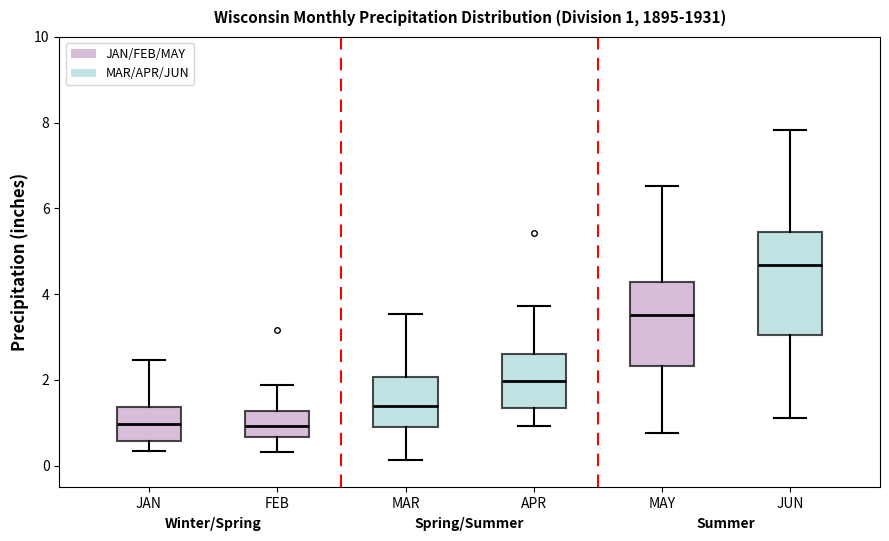

Which box is the tallest, from its lower edge to its upper edge?

JUN